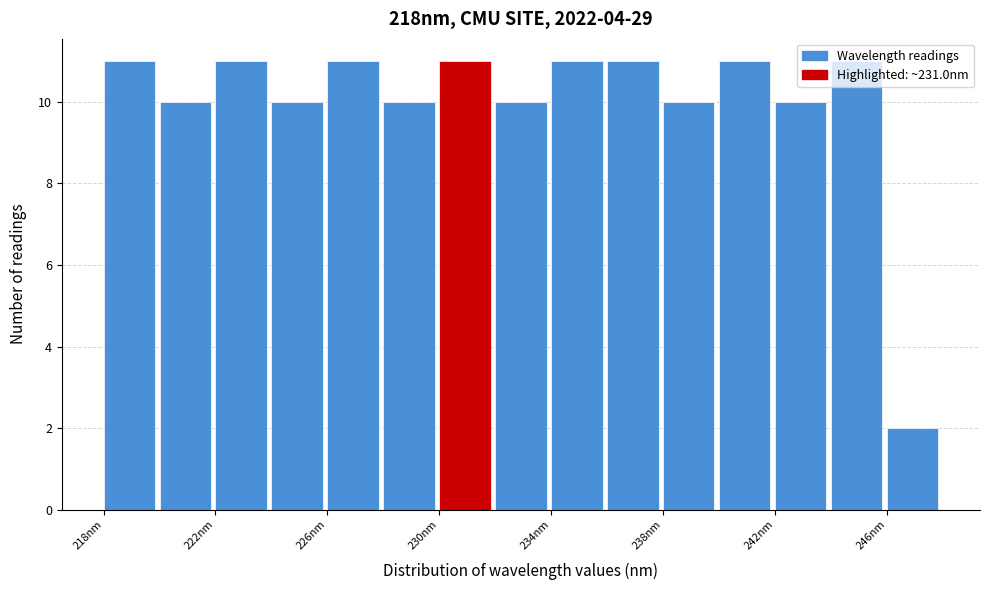

Reading left to right, list every bar in this chart as the range it spans on the x-axis followed by its height. Neither the bar edges nor the heights are printed on the chart, so give them approximately, as read against the axes.

218 to 220: 11
220 to 222: 10
222 to 224: 11
224 to 226: 10
226 to 228: 11
228 to 230: 10
230 to 232: 11
232 to 234: 10
234 to 236: 11
236 to 238: 11
238 to 240: 10
240 to 242: 11
242 to 244: 10
244 to 246: 11
246 to 248: 2